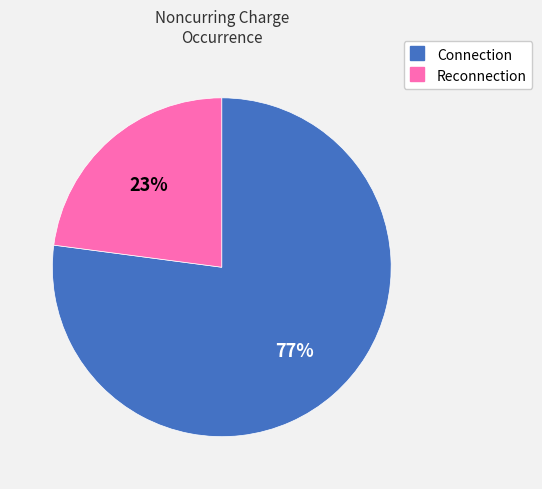

Which category has the smallest portion of the pie?

Reconnection